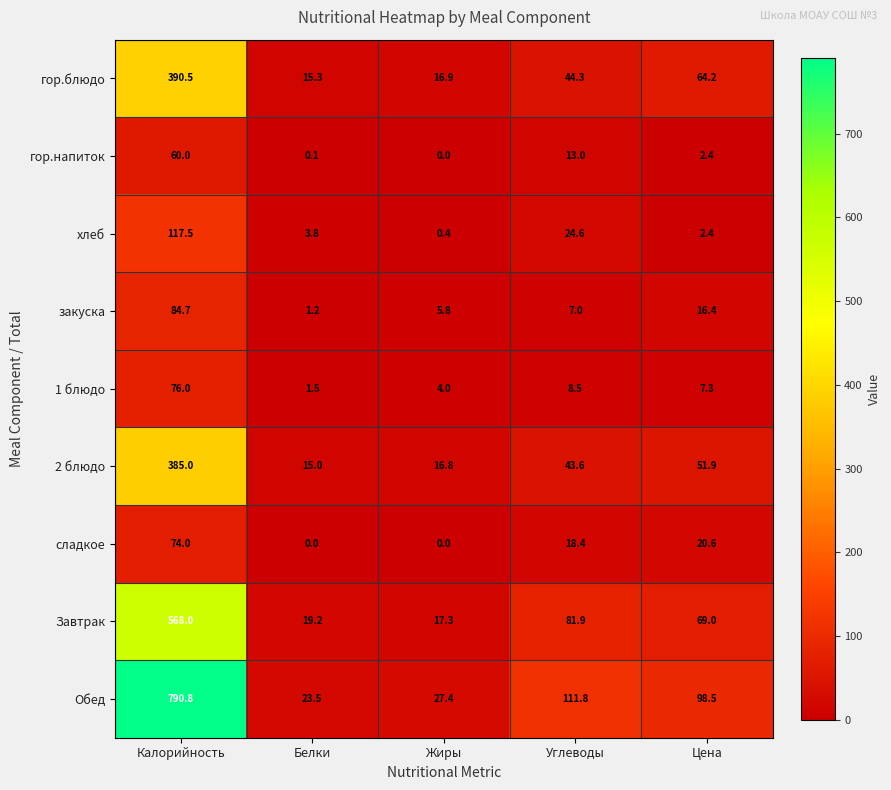

Rank the series at Углеводы from highest to lowest value.

Обед, Завтрак, гор.блюдо, 2 блюдо, хлеб, сладкое, гор.напиток, 1 блюдо, закуска